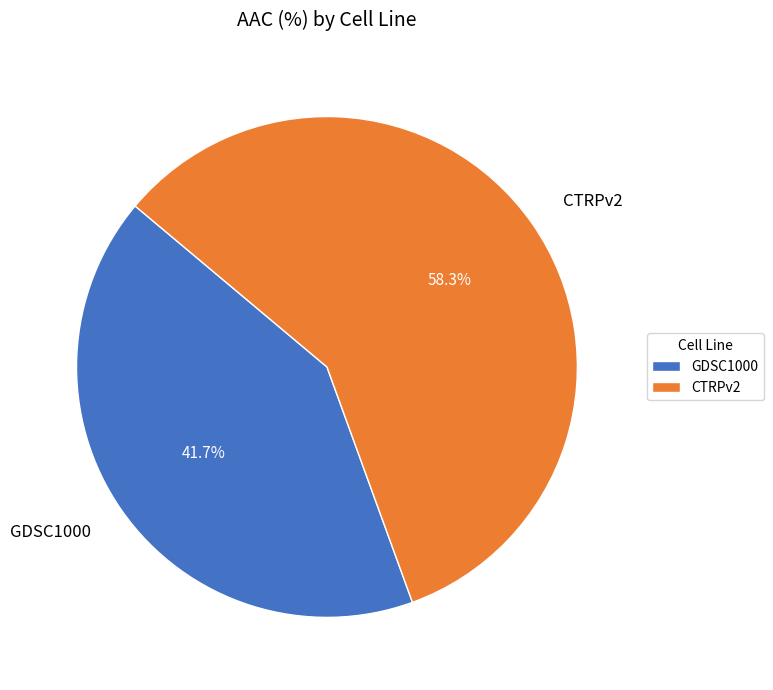

To the nearest percent, what percentage of the pie is CTRPv2?

58%